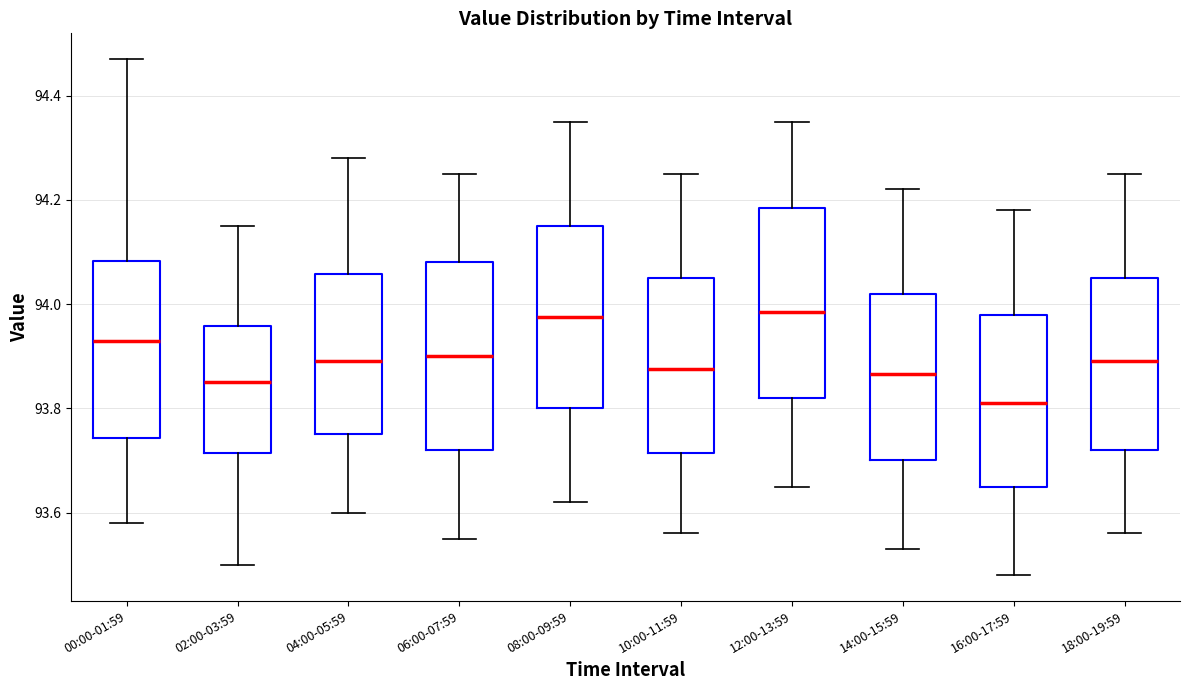

Reading left to right, transcribe this box plot: for each box, give where its median line is, the range the box spans, and where its two whiskers end, as read against the y-axis. The values are not printed on the chart, so give them approximately, as read against the axis.

00:00-01:59: median 93.94, box 93.74 to 94.08, whiskers 93.58 to 94.48
02:00-03:59: median 93.86, box 93.72 to 93.96, whiskers 93.50 to 94.16
04:00-05:59: median 93.90, box 93.76 to 94.06, whiskers 93.60 to 94.28
06:00-07:59: median 93.90, box 93.72 to 94.08, whiskers 93.56 to 94.26
08:00-09:59: median 93.98, box 93.80 to 94.16, whiskers 93.62 to 94.36
10:00-11:59: median 93.88, box 93.72 to 94.06, whiskers 93.56 to 94.26
12:00-13:59: median 93.98, box 93.82 to 94.18, whiskers 93.66 to 94.36
14:00-15:59: median 93.86, box 93.70 to 94.02, whiskers 93.54 to 94.22
16:00-17:59: median 93.82, box 93.66 to 93.98, whiskers 93.48 to 94.18
18:00-19:59: median 93.90, box 93.72 to 94.06, whiskers 93.56 to 94.26